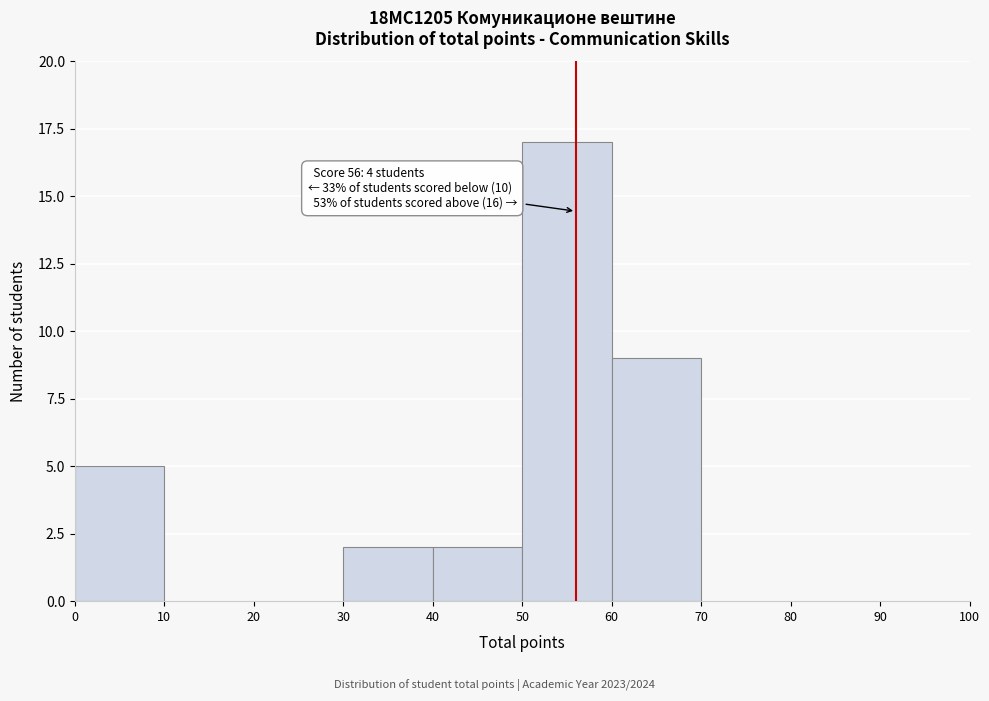

Which range on the x-axis has the tallest bar?

50 to 60